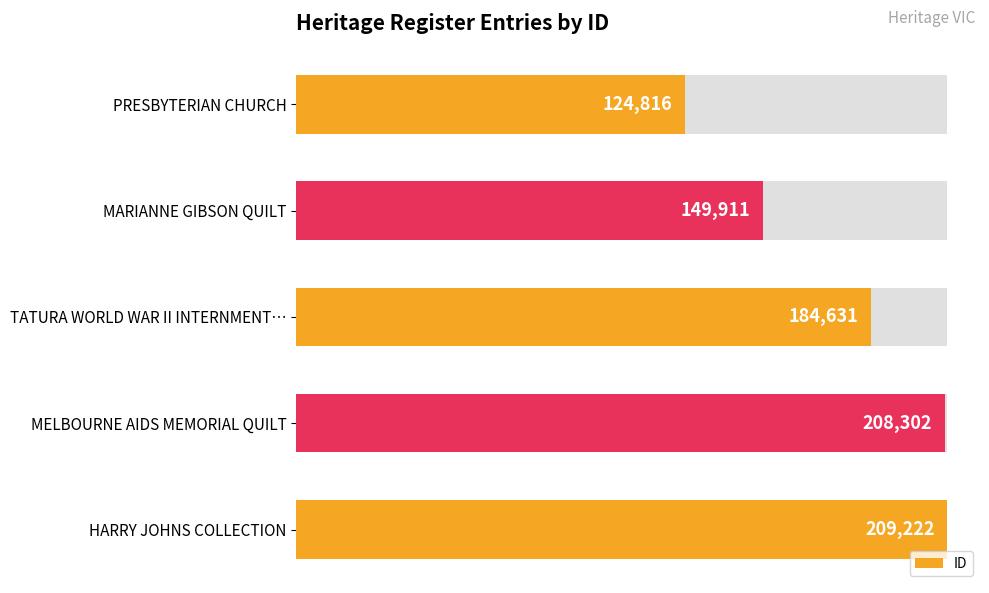

How many data points are less than 184631?

2